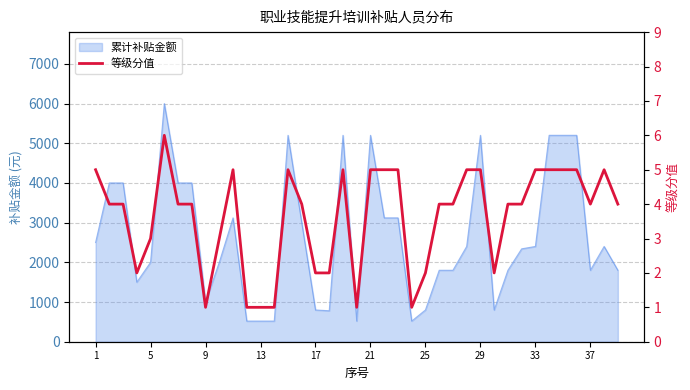

Reading right to left, what are all the values shown in this chart?

4	5	4	5	5	5	5	4	4	2	5	5	4	4	2	1	5	5	5	1	5	2	2	4	5	1	1	1	5	3	1	4	4	6	3	2	4	4	5